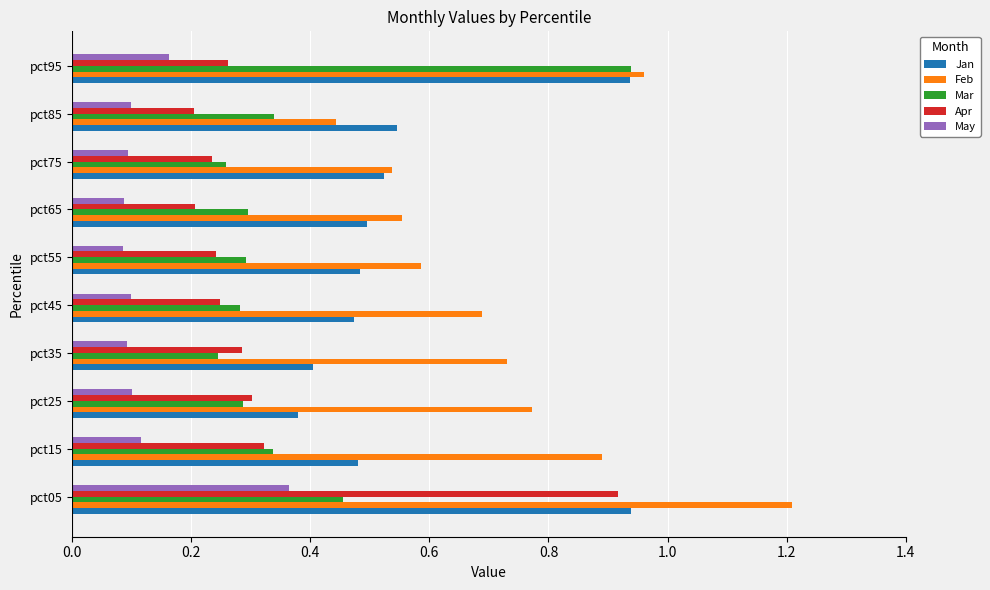

Between pct15 and pct35, which series saw the biggest shift?

Feb